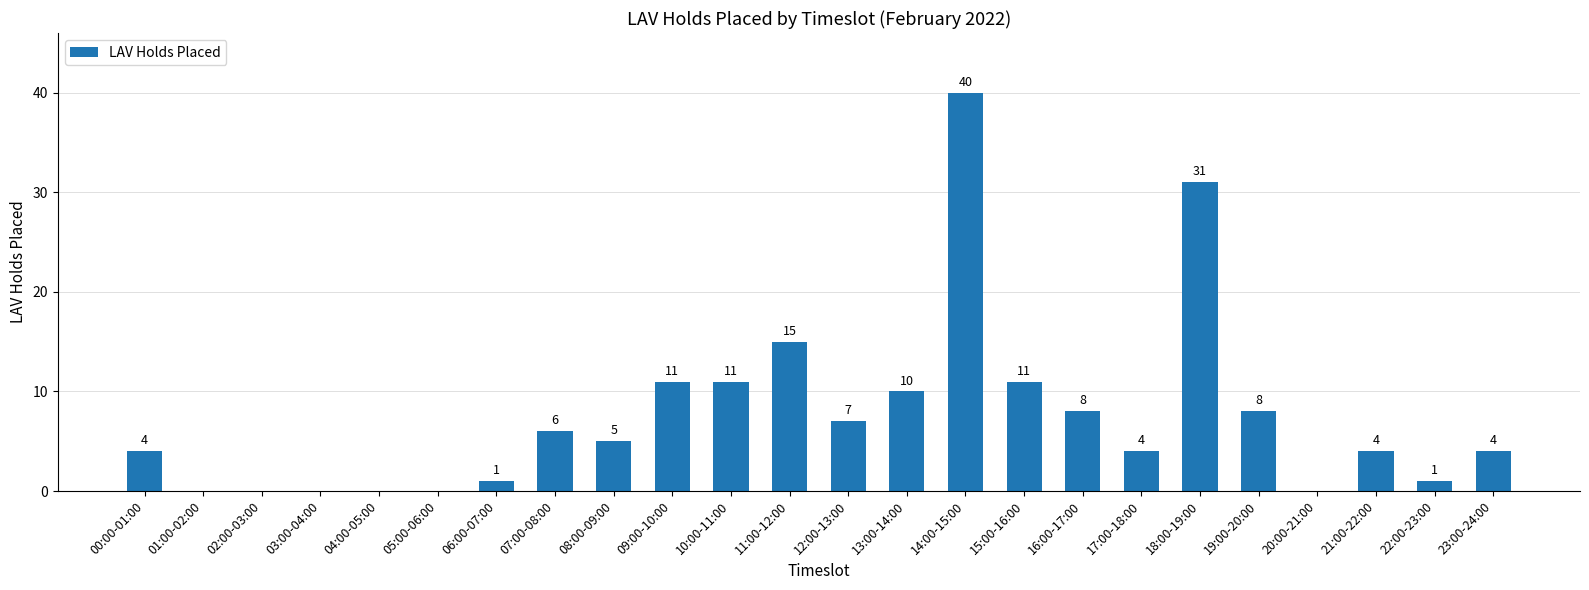

Which has a higher value, 00:00-01:00 or 13:00-14:00?

13:00-14:00